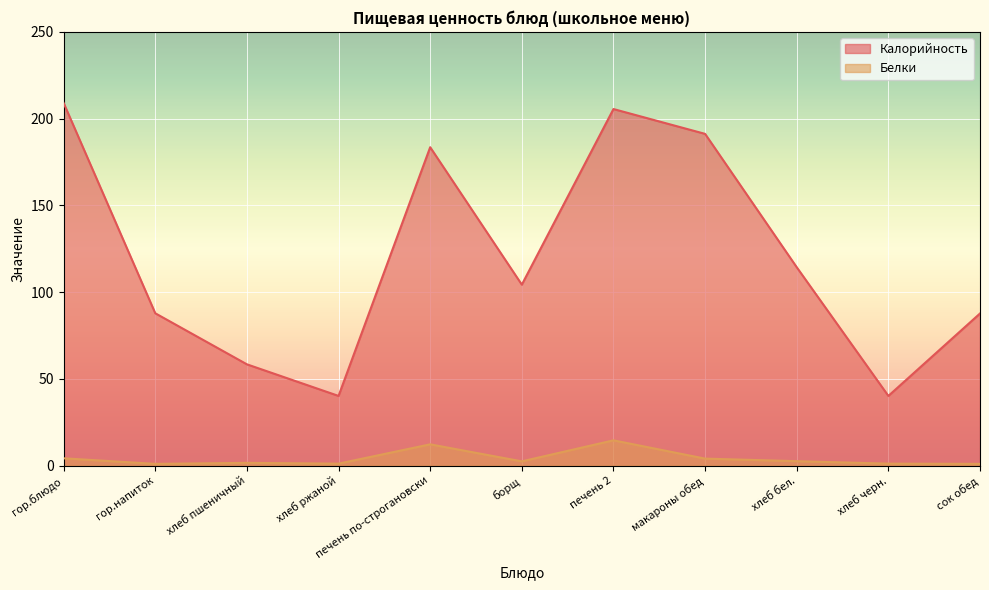

True or false: Калорийность has more than 1 interior local peaks.

True